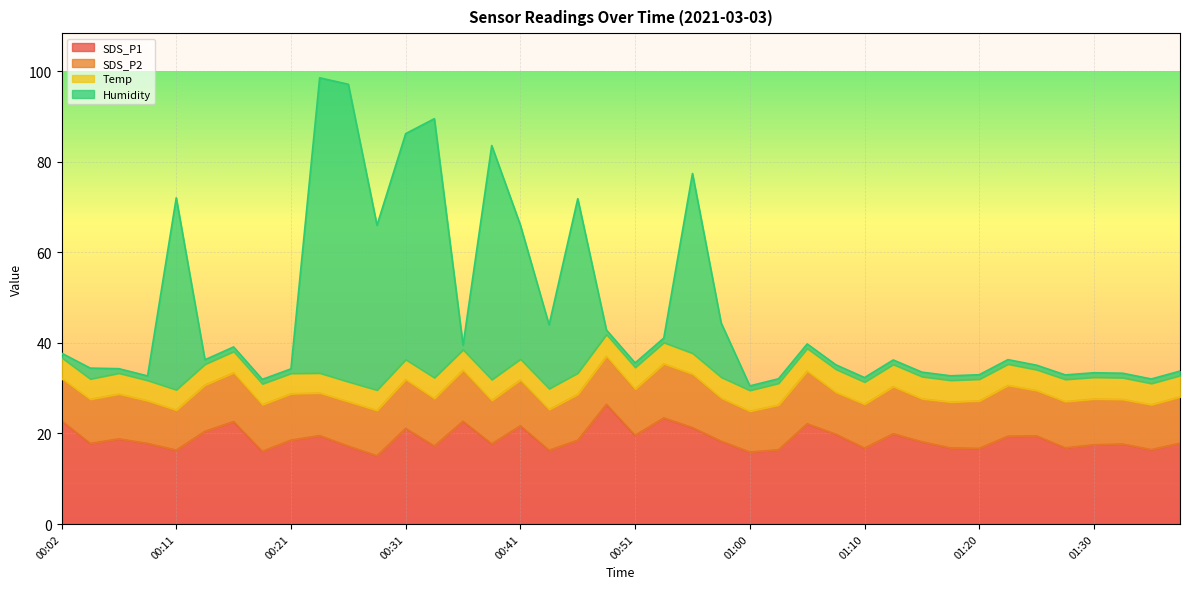

What is the difference between the maximum and minimum values in the SDS_P1 series?

11.4